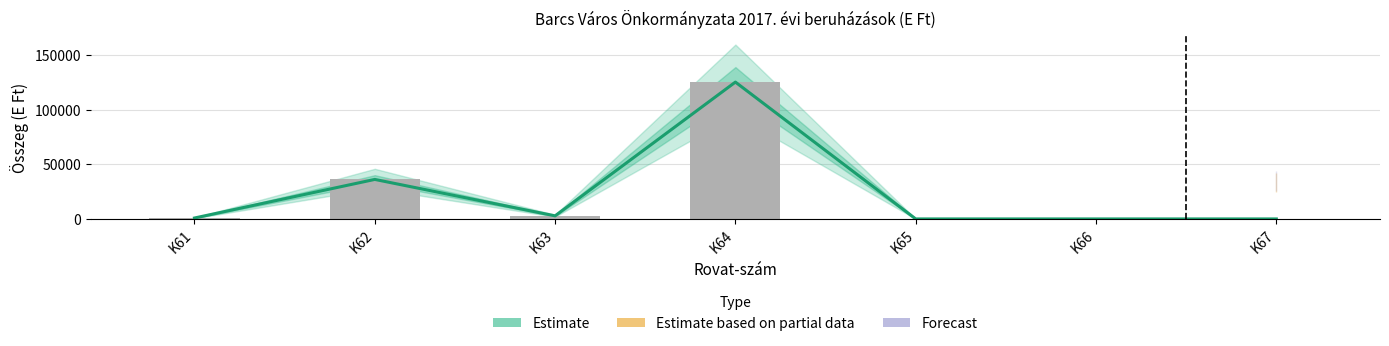

Which category has the lowest value across all series?

K65